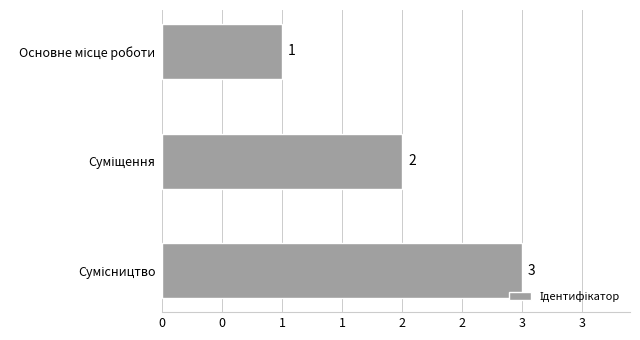

What is the smallest value displayed?

1